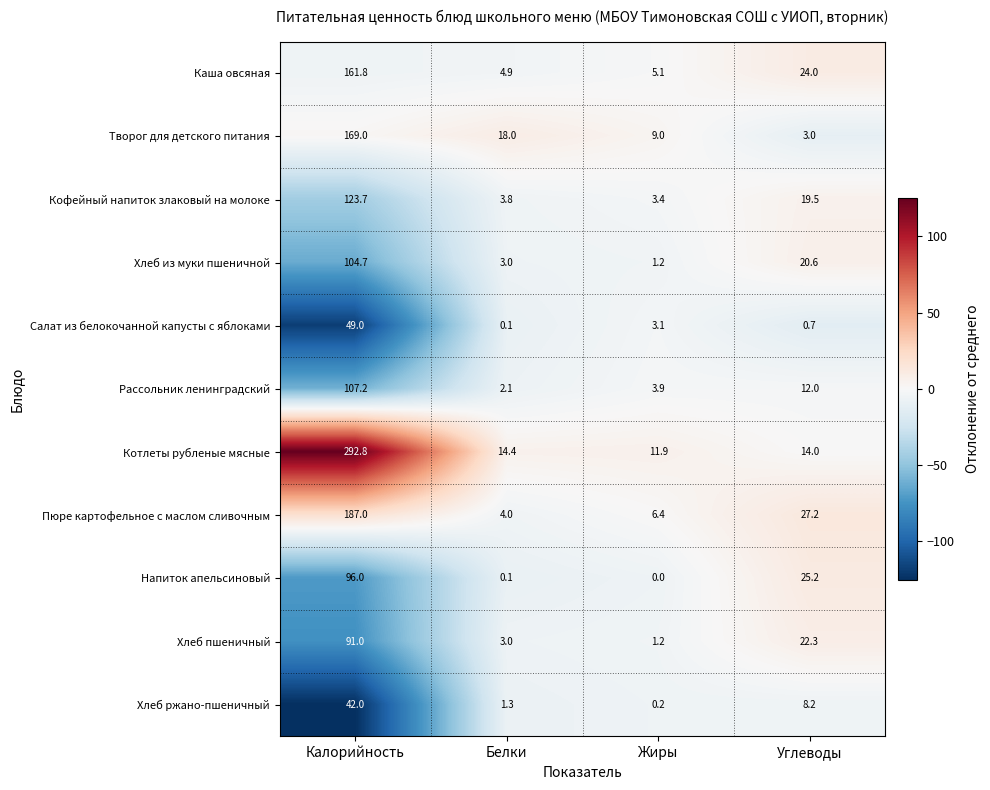

The value of Рассольник ленинградский at Углеводы is 12.0. True or false?

True